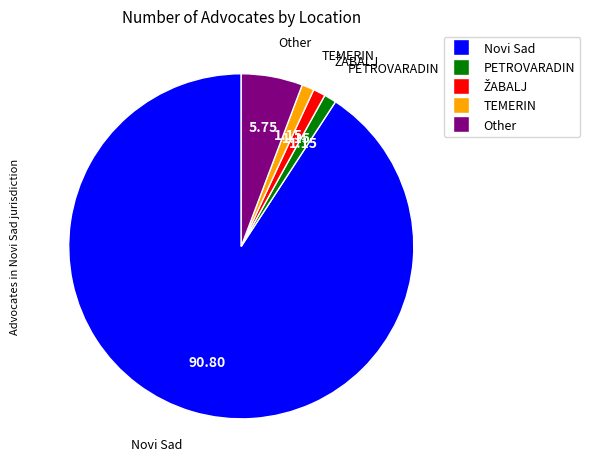

Is there a majority slice in this chart?

Yes